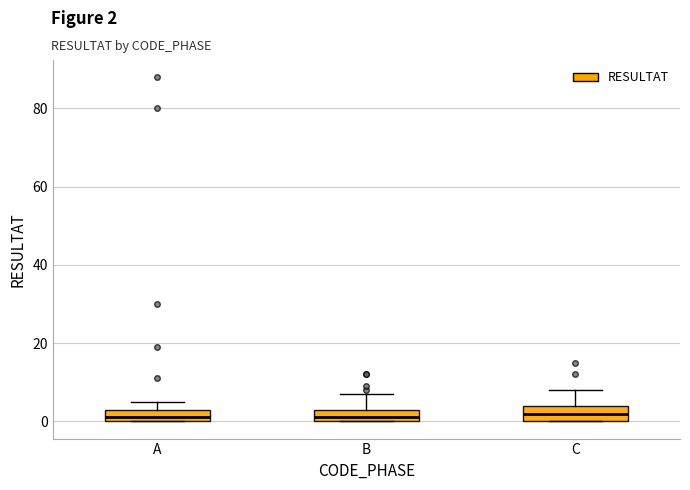

Where is the lower edge of the box for B on the y-axis? The values are not printed on the chart, so give them approximately, as read against the axis.

0